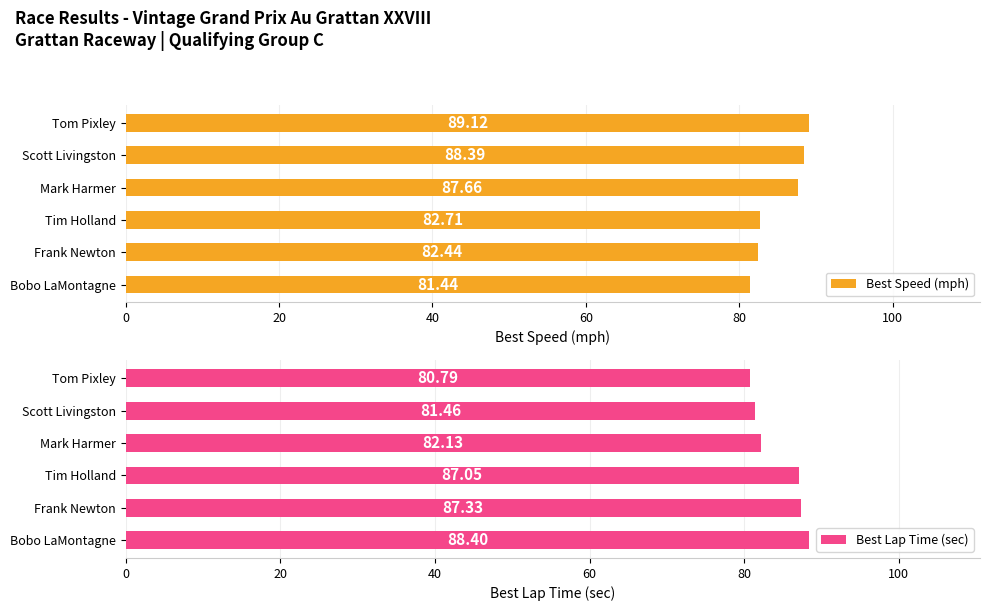

Which category has the lowest value in the Best Speed (mph) series?

Bobo LaMontagne